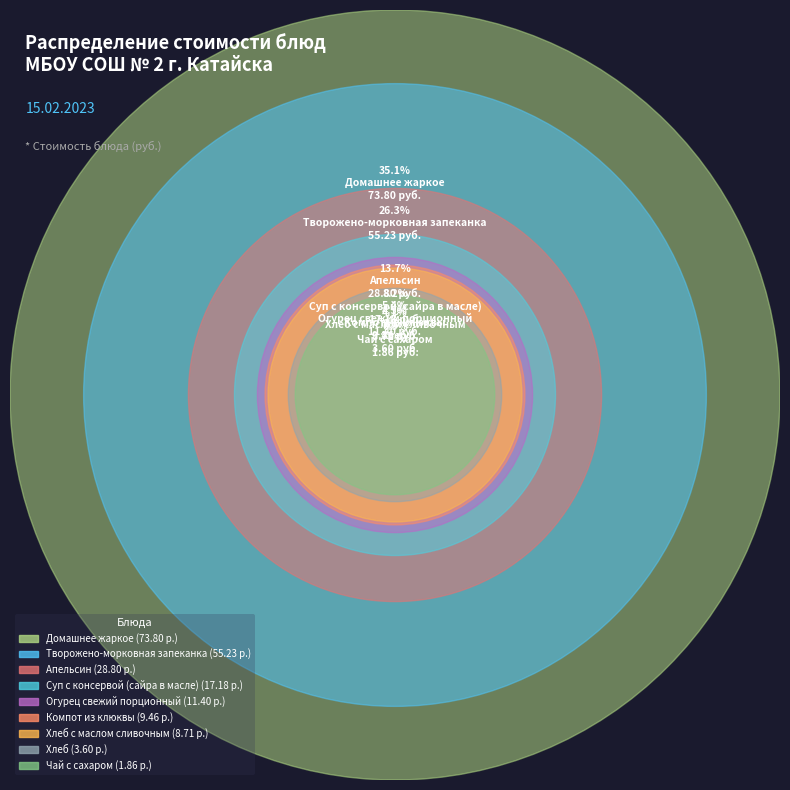

To the nearest percent, what is the average slice percentage?

11%